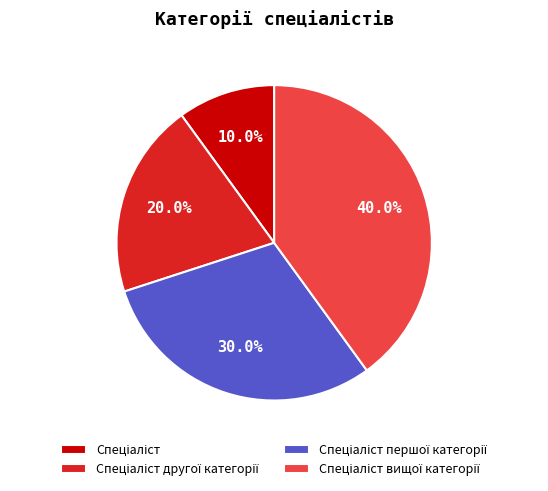

Count the number of slices in the pie.

4